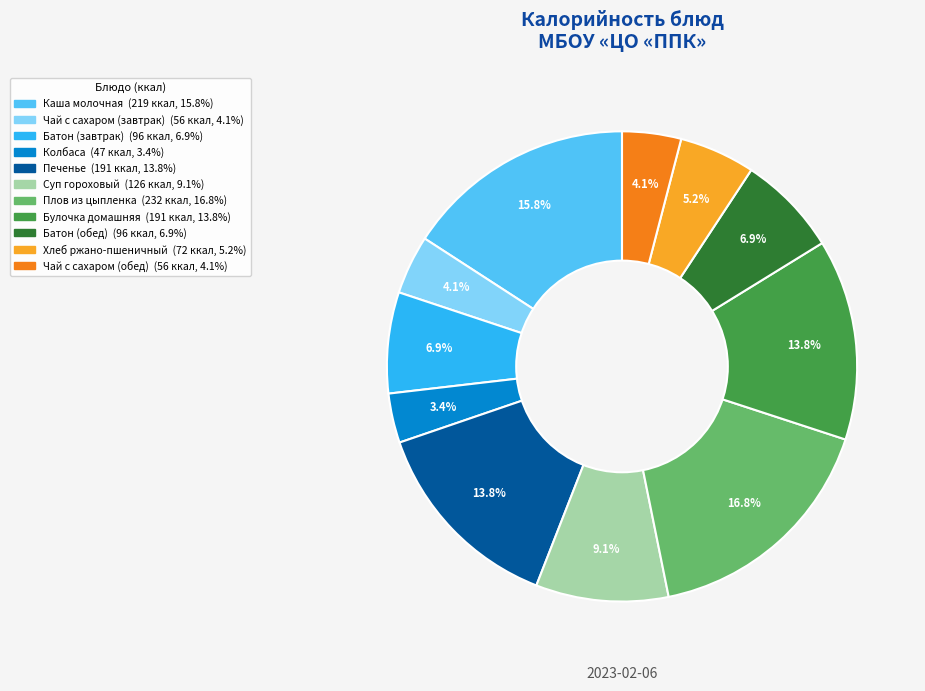

Which slice is the smallest?

Колбаса